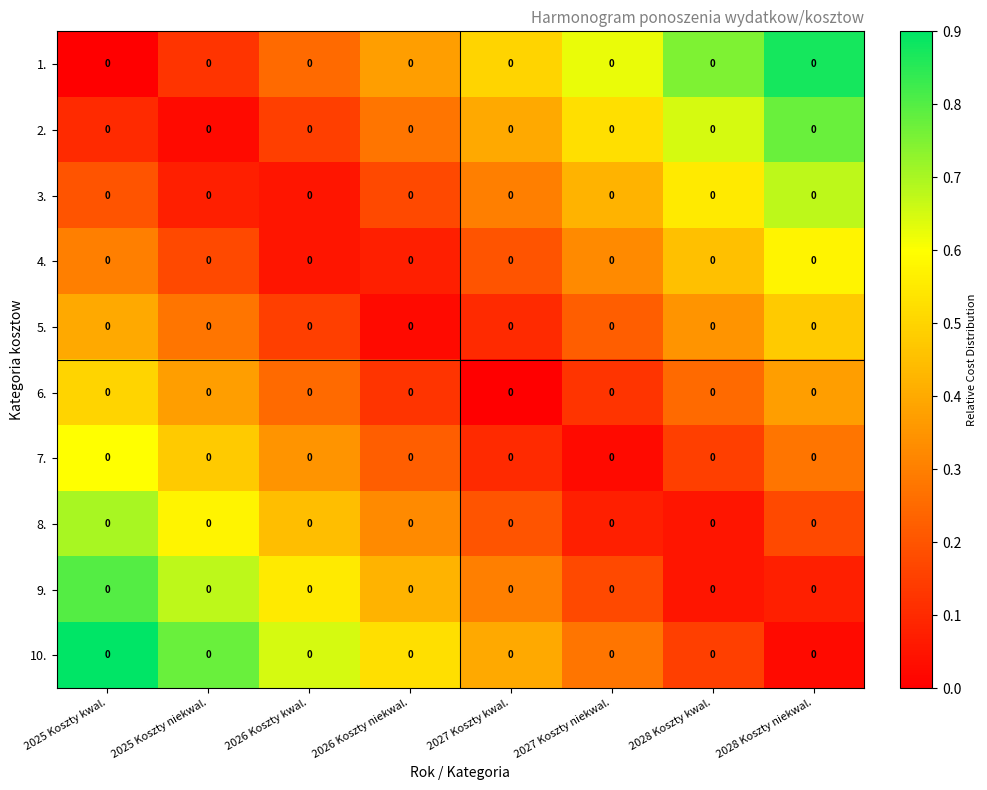

What is the difference between the maximum and minimum values in the 3. series?

0.6